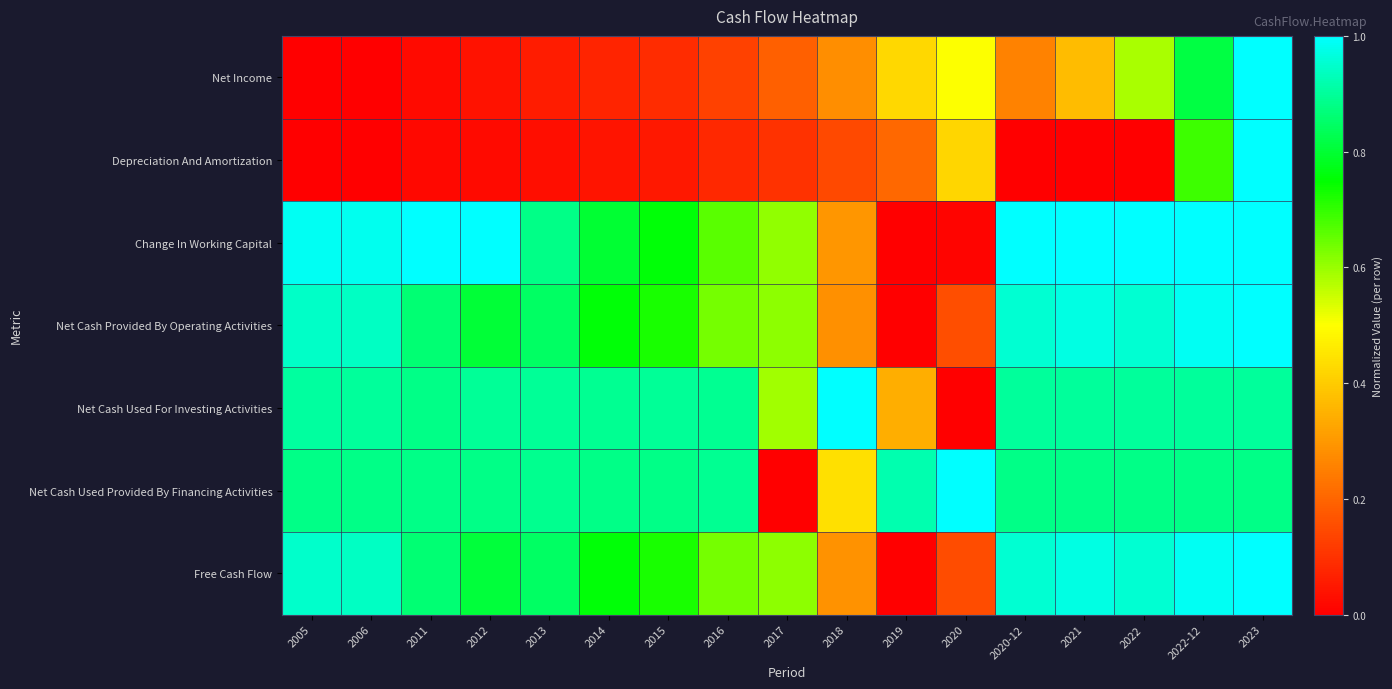

Between 2005 and 2011, which series saw the biggest shift?

Net Cash Provided By Operating Activities